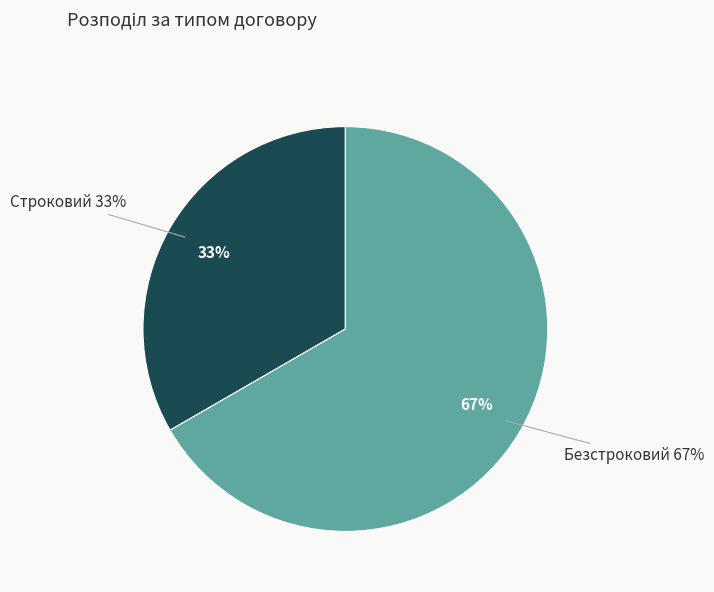

Do Строковий and Безстроковий together represent more than half of the pie?

Yes